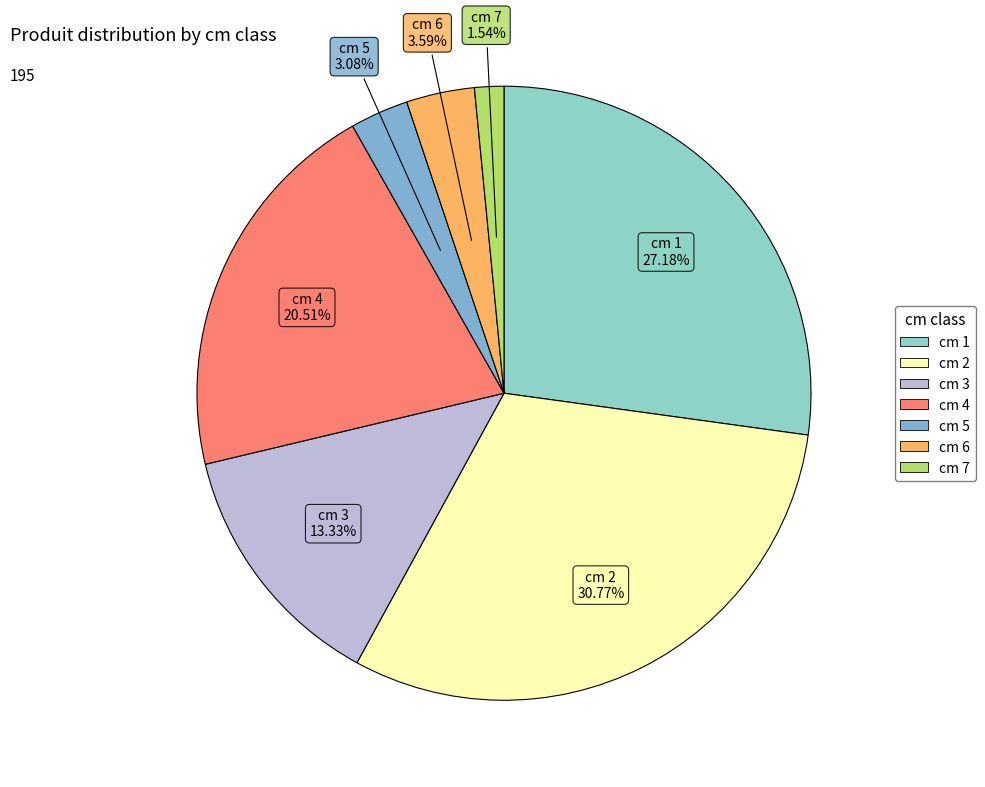

To the nearest percent, what is the average slice percentage?

14%